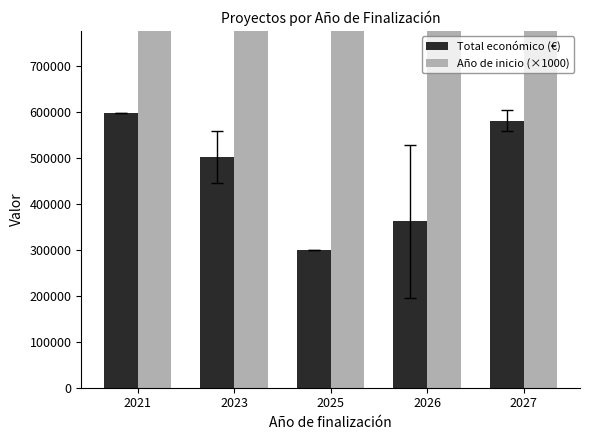

Where does the Total económico (€) series first go above 503001?

2021